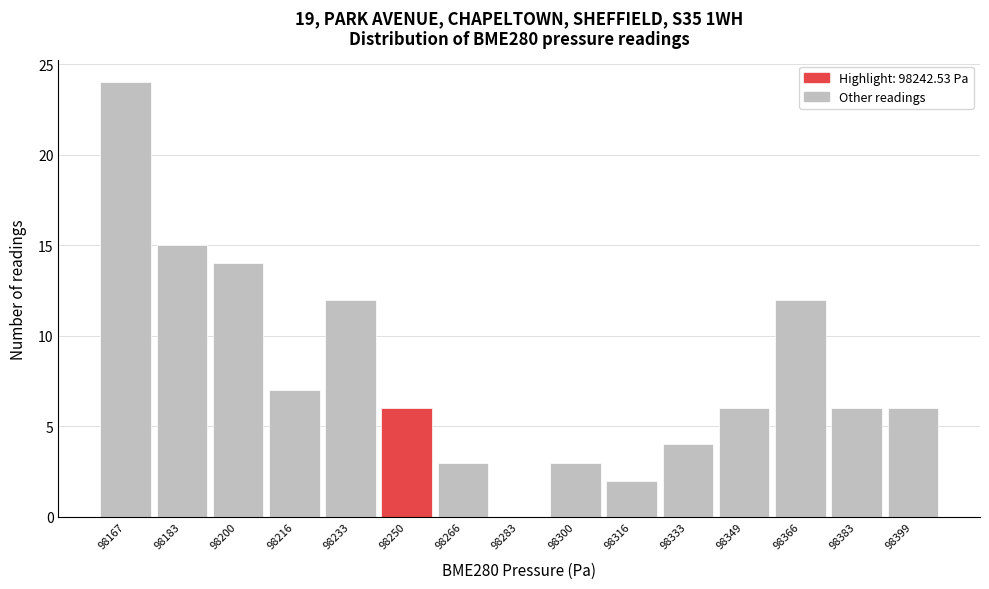

How tall is the bar that spans 98242 to 98258 on the x-axis? Neither the bar edges nor the heights are printed on the chart, so give them approximately, as read against the axes.

6